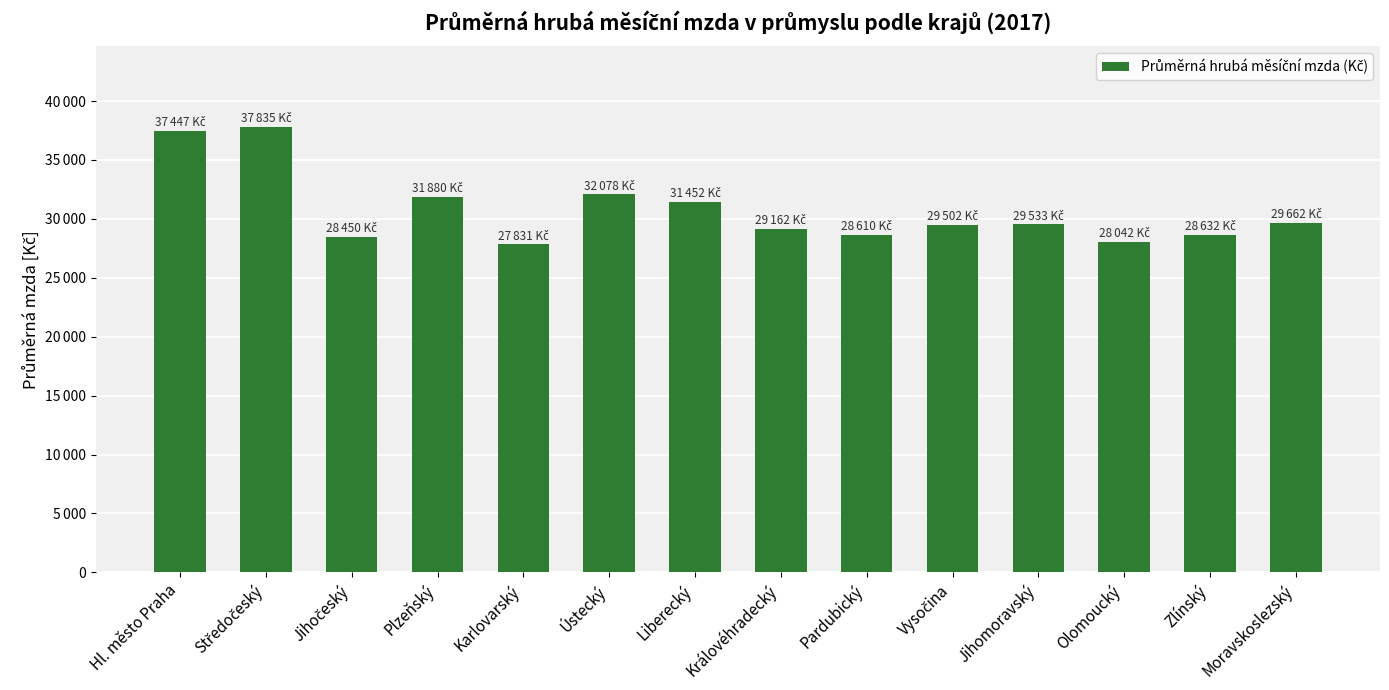

Are the bars horizontal?

No